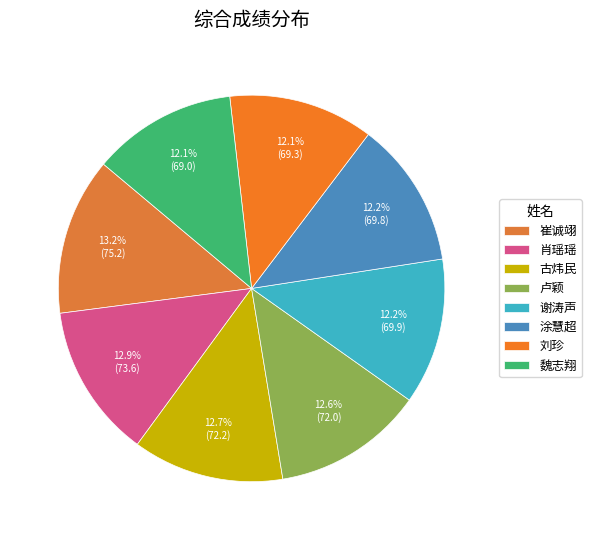

How many slices are in this pie chart?

8